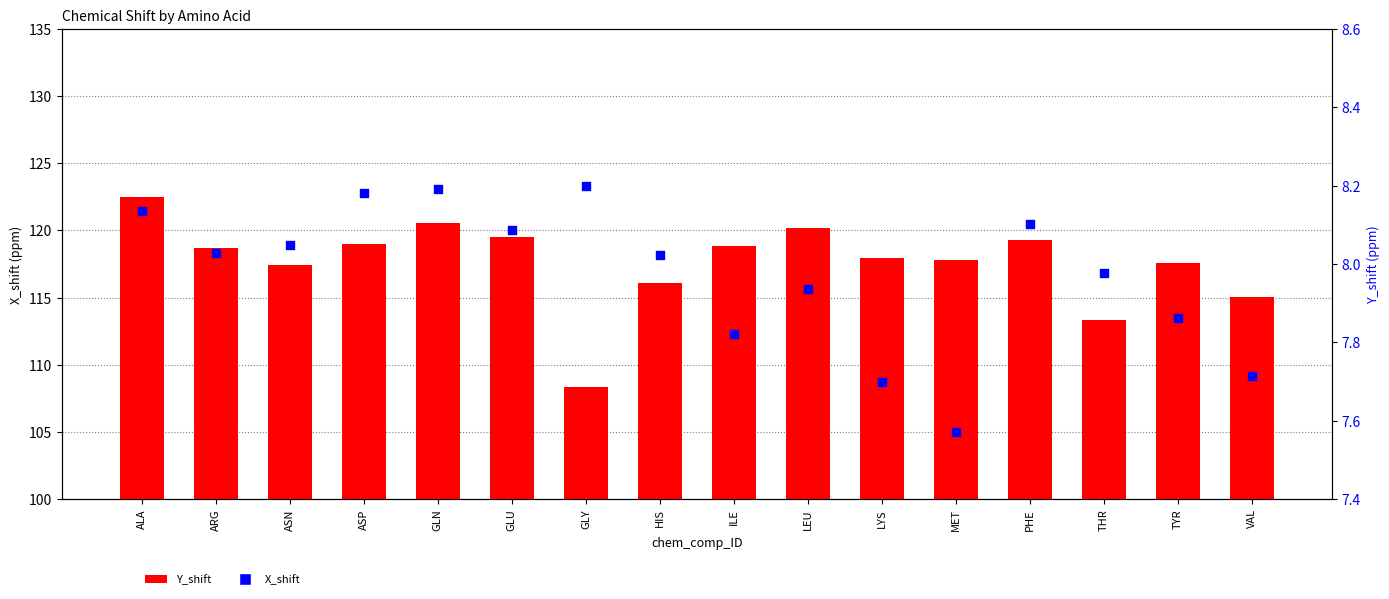

At which category is the sum across all series the highest?

ALA